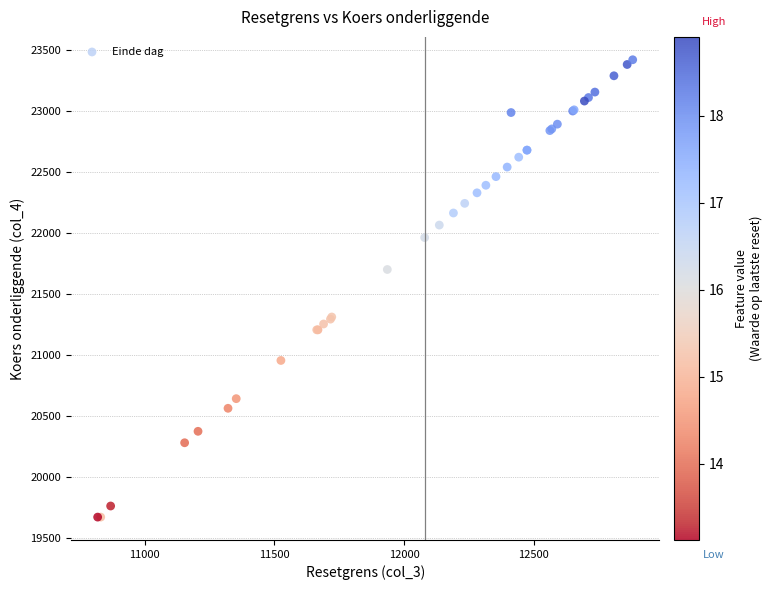

What Y value in the scatter plot is closest to 21545?

21700.4